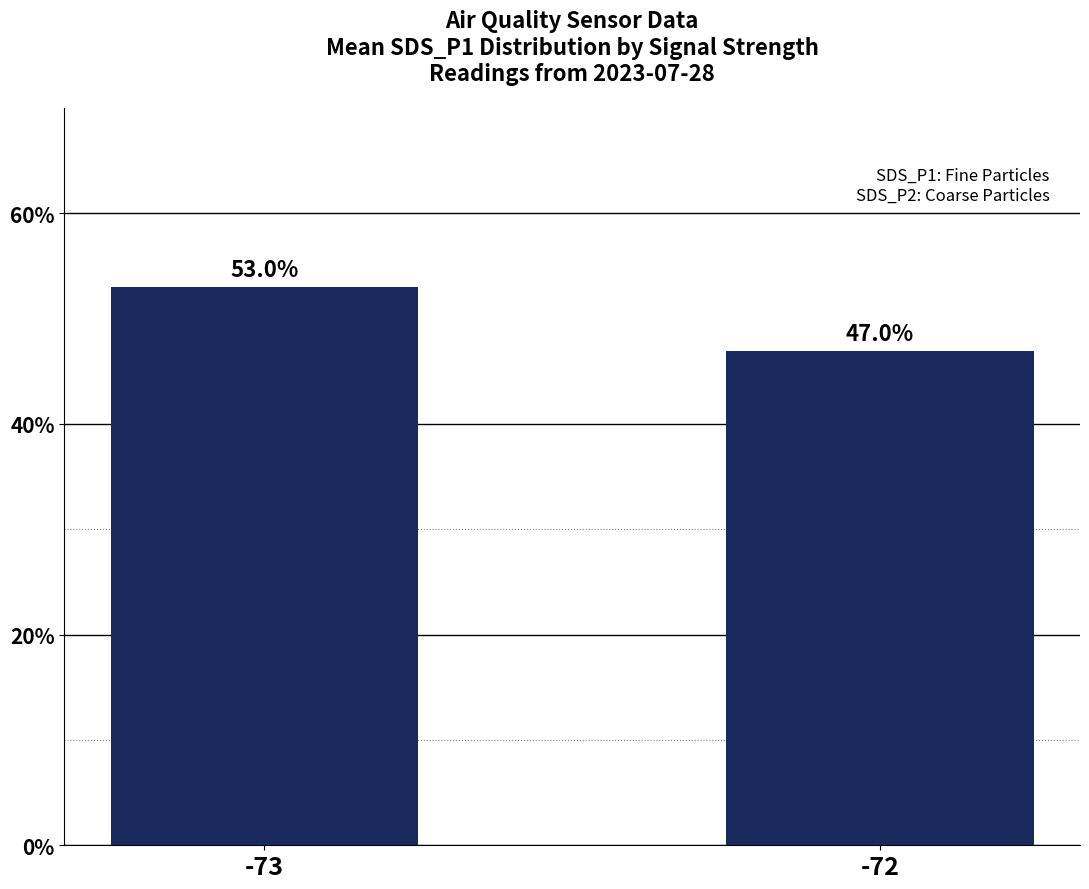

Which category has the lowest value across all series?

-72